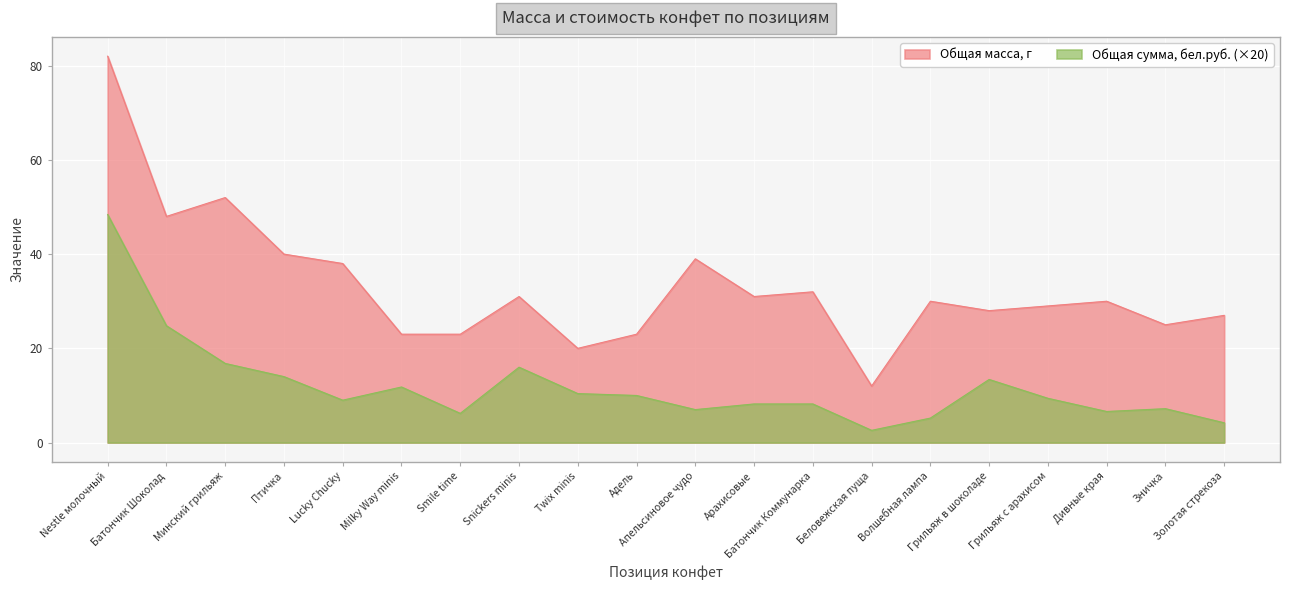

True or false: Общая масса, г has a value of 46.4 at Батончик Коммунарка.

False